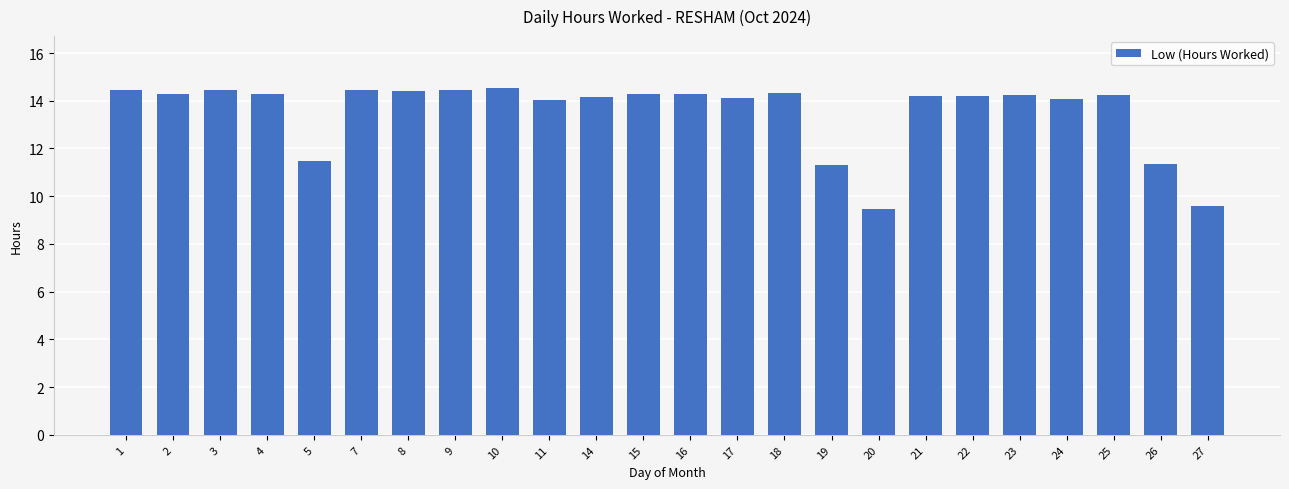

What is the change in value from 3 to 18?

-0.1